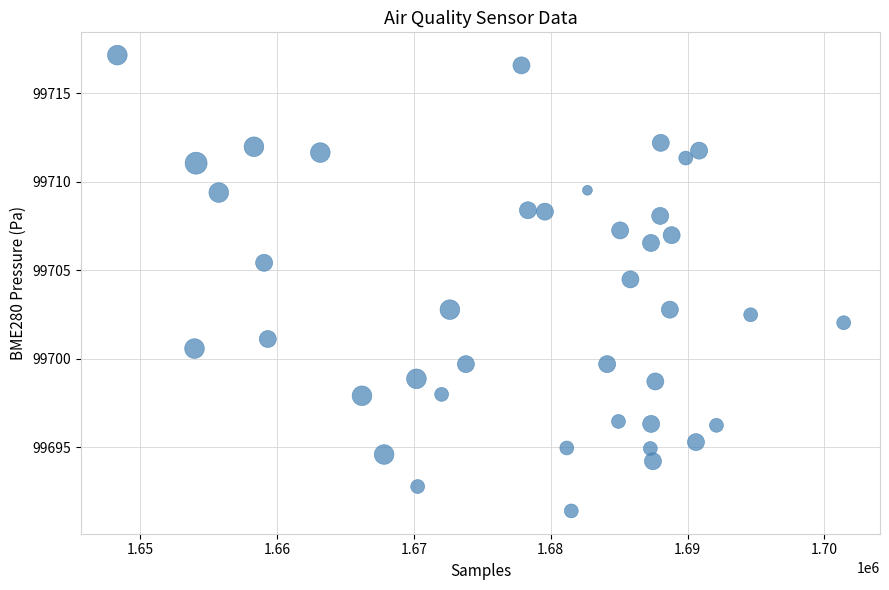

What is the range of X values (max minus min)?

53082.0